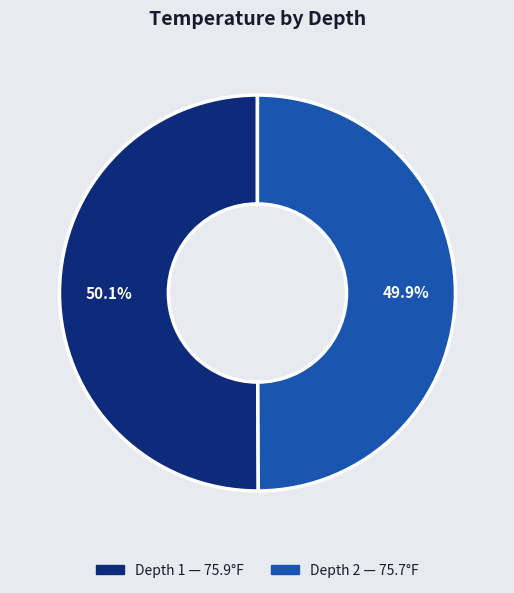

Does any single category account for the majority?

Yes